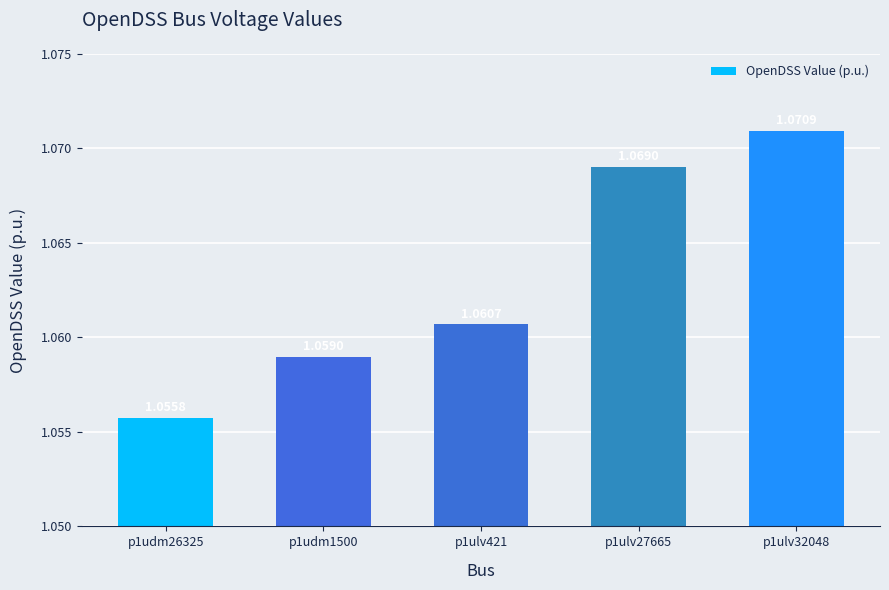

Which category has the highest value across all series?

p1ulv32048